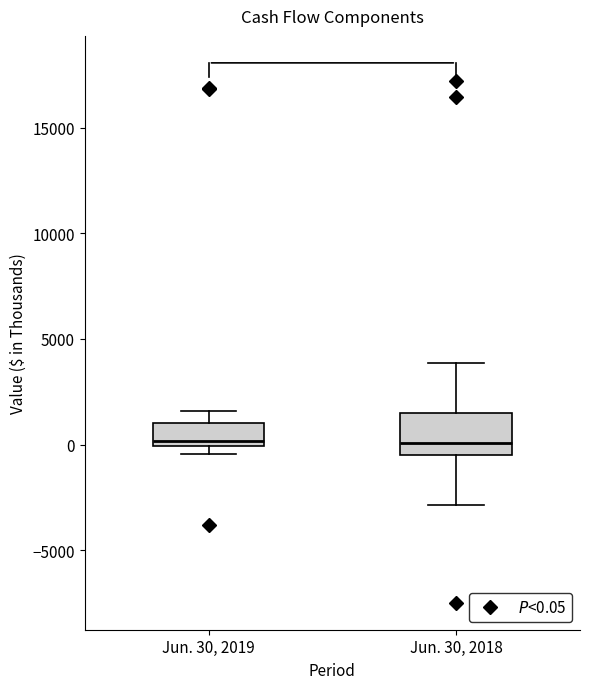

Reading left to right, read every box against the y-axis: the position of its median line, the range the box covers, and the ends of its whiskers. The values are not printed on the chart, so give them approximately, as read against the axis.

Jun. 30, 2019: median 0 (just above the box's lower edge), box 0 to 1000, whiskers -500 to 1500
Jun. 30, 2018: median 0, box -500 to 1500, whiskers -3000 to 4000